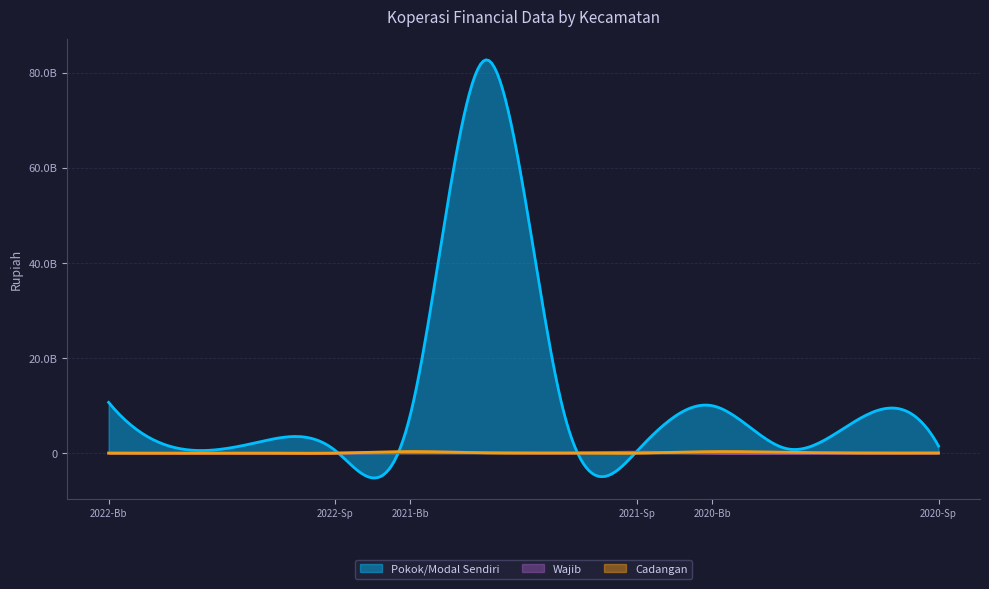

What is the value of the Wajib point at the 8th from the left?

197875000